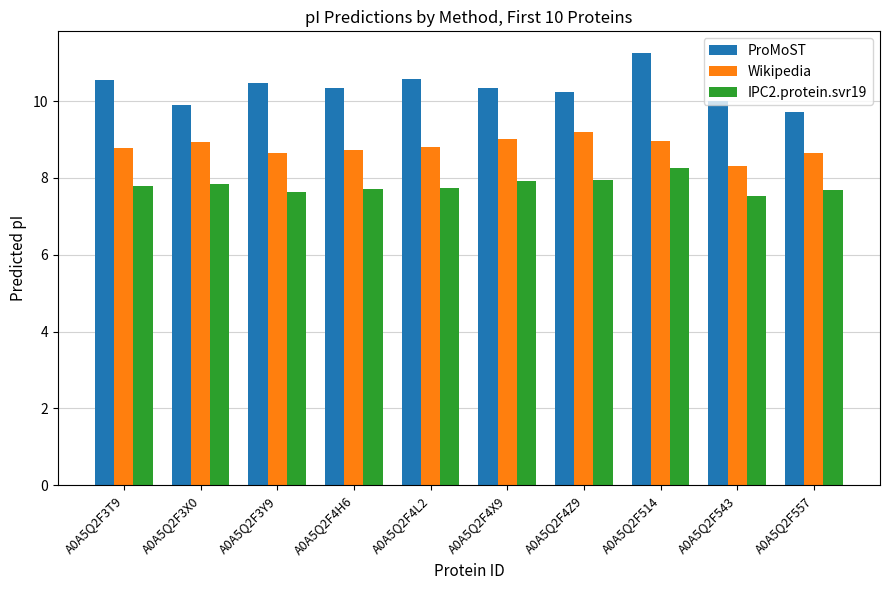

What position from the right is A0A5Q2F3Y9?

8